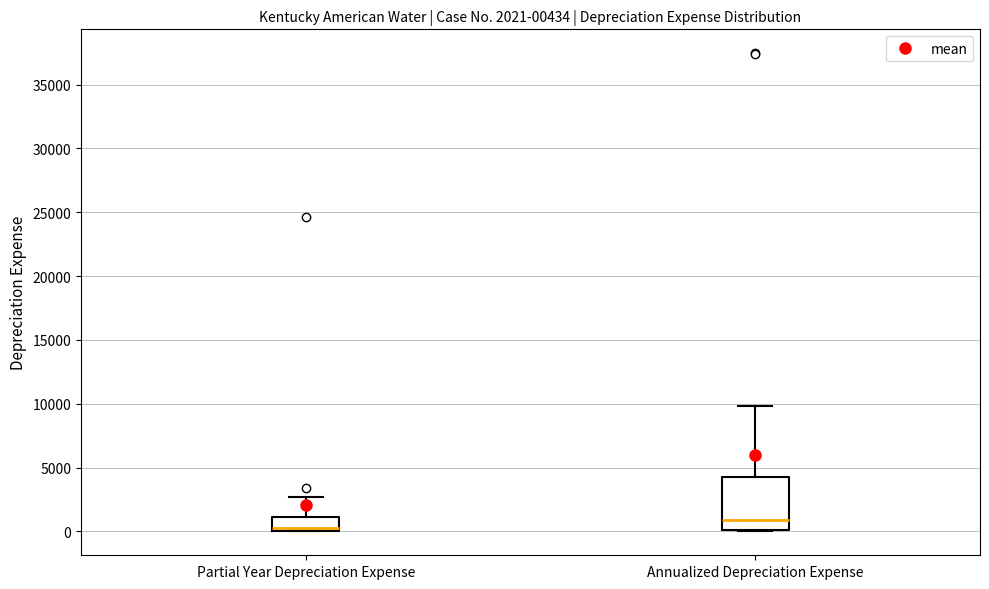

Which box's median line is the highest?

Annualized Depreciation Expense